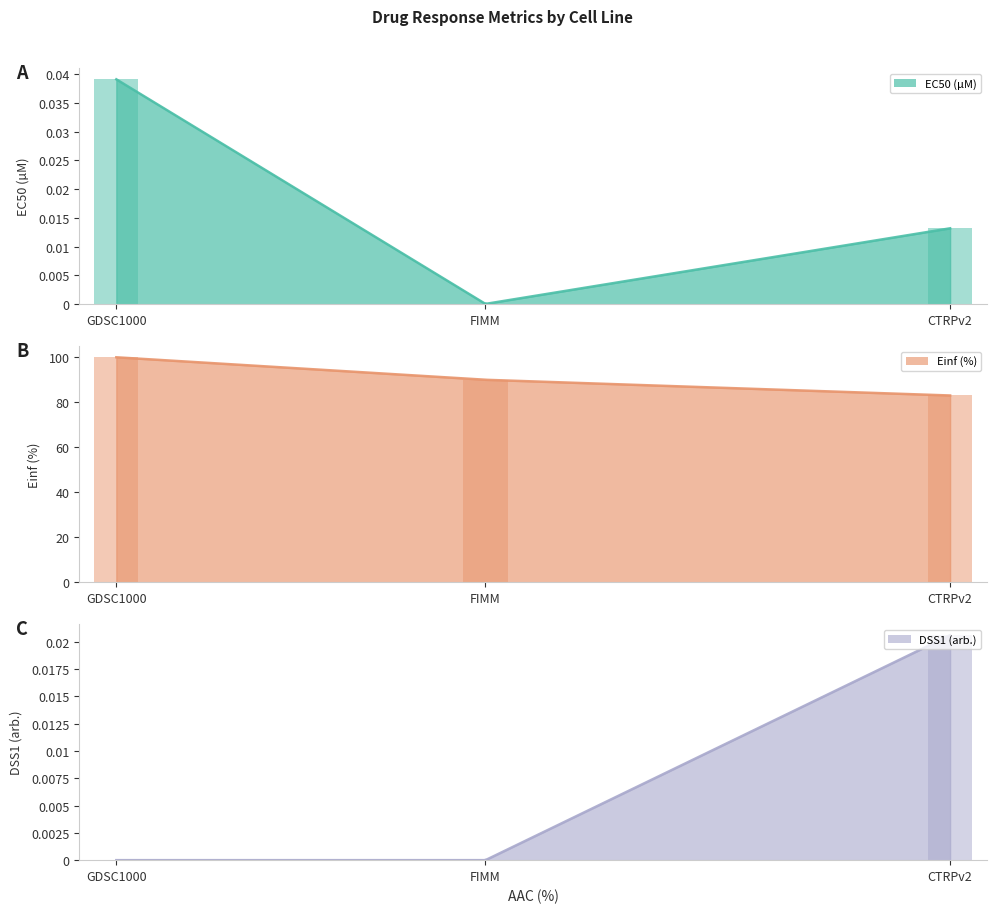

Is the value of EC50 (µM) at CTRPv2 greater than the value of DSS1 (arb.) at CTRPv2?

No